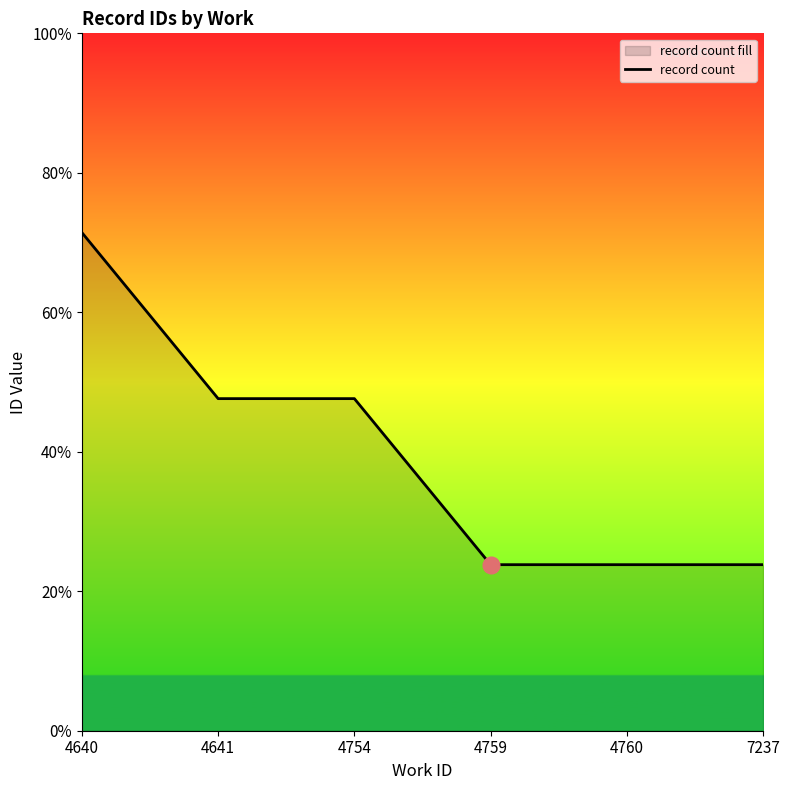

Rank the categories by value from highest to lowest.

4640, 4641, 4754, 4759, 4760, 7237